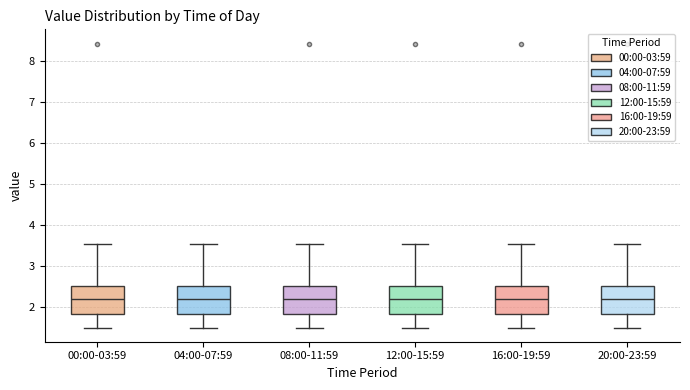

Reading left to right, read every box against the y-axis: the position of its median line, the range the box covers, and the ends of its whiskers. The values are not printed on the chart, so give them approximately, as read against the axis.

00:00-03:59: median 2.2, box 1.8 to 2.5, whiskers 1.5 to 3.5
04:00-07:59: median 2.2, box 1.8 to 2.5, whiskers 1.5 to 3.5
08:00-11:59: median 2.2, box 1.8 to 2.5, whiskers 1.5 to 3.5
12:00-15:59: median 2.2, box 1.8 to 2.5, whiskers 1.5 to 3.5
16:00-19:59: median 2.2, box 1.8 to 2.5, whiskers 1.5 to 3.5
20:00-23:59: median 2.2, box 1.8 to 2.5, whiskers 1.5 to 3.5